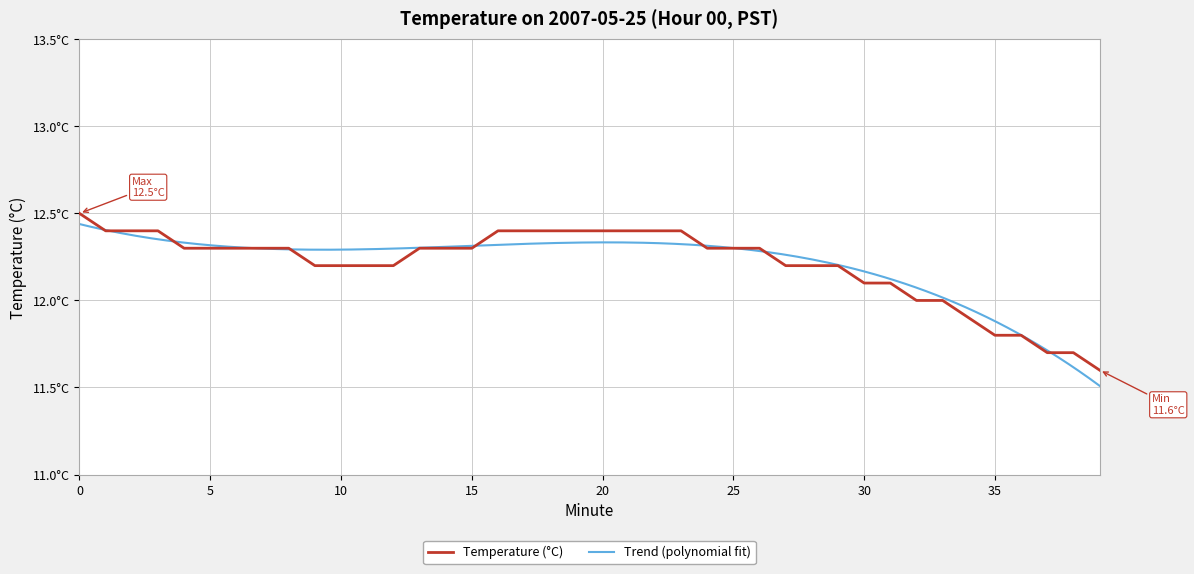

The chart shows a value of 12.4 at 22. True or false?

True